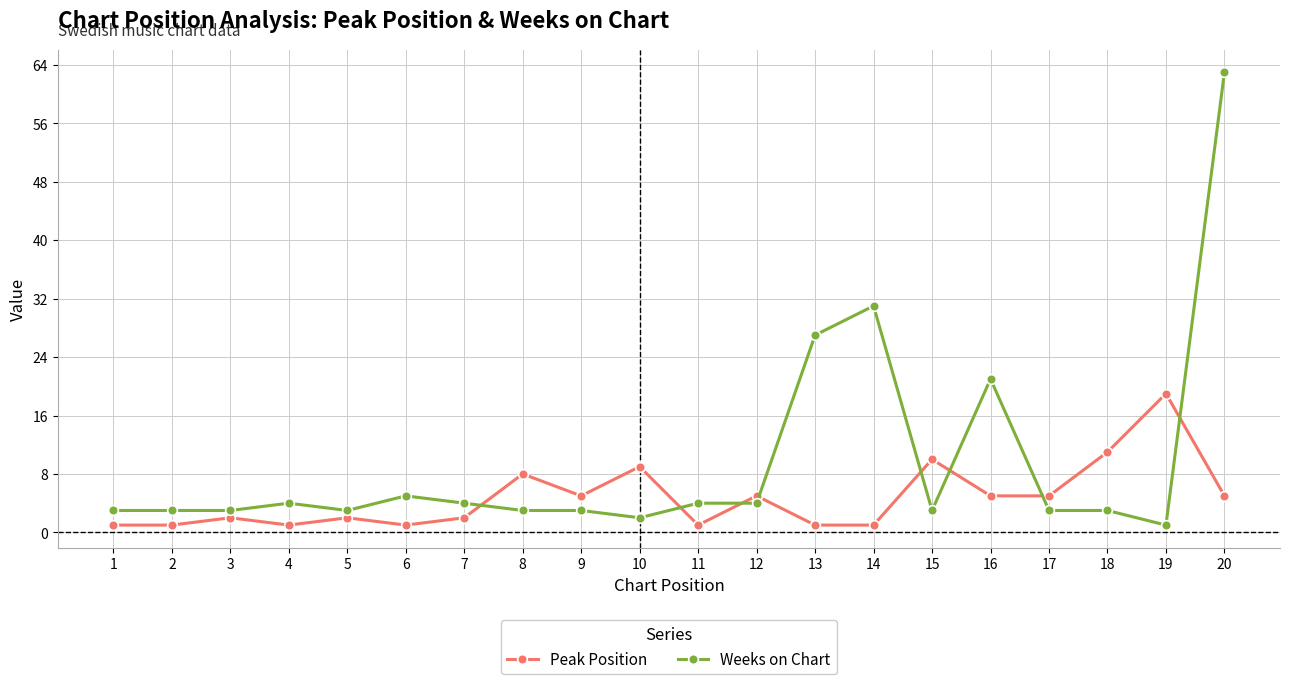

What are all the series names shown in the legend?

Peak Position, Weeks on Chart